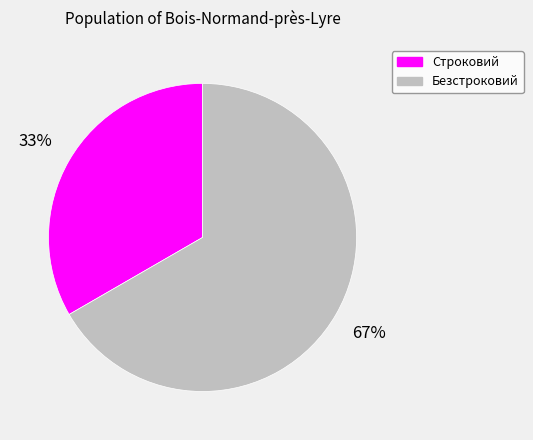

How many slices are in this pie chart?

2